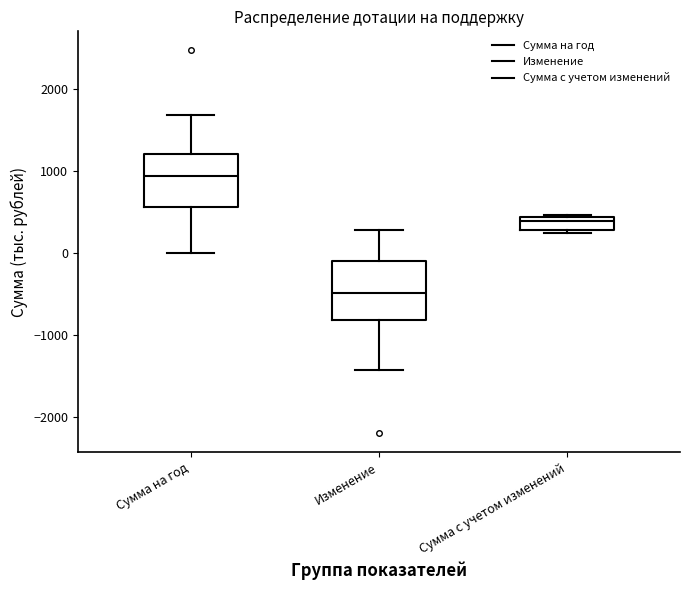

Where does the upper whisker of the box for Изменение end on the y-axis? The values are not printed on the chart, so give them approximately, as read against the axis.

300